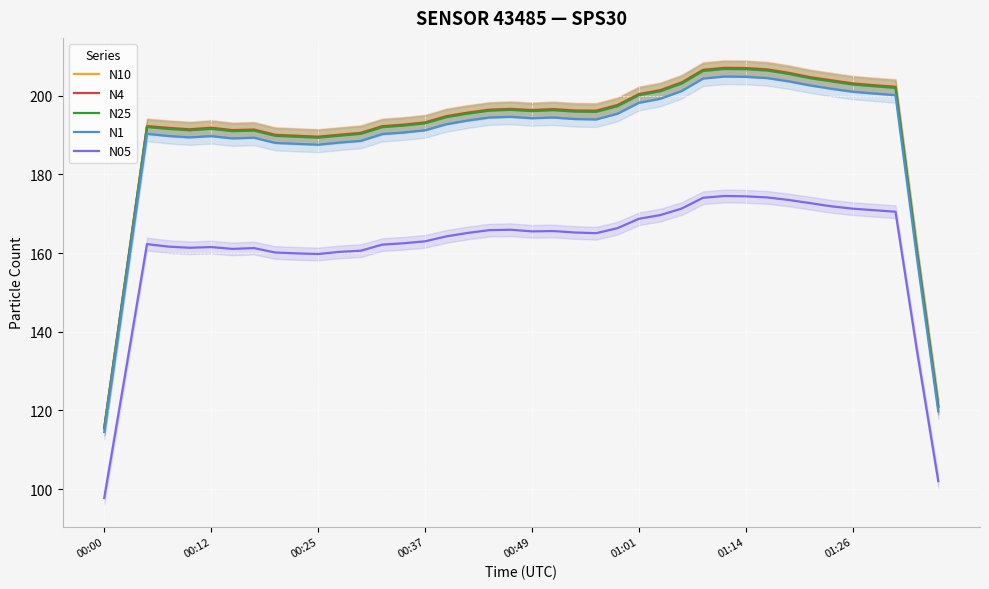

True or false: N05 and N4 cross at least once.

False